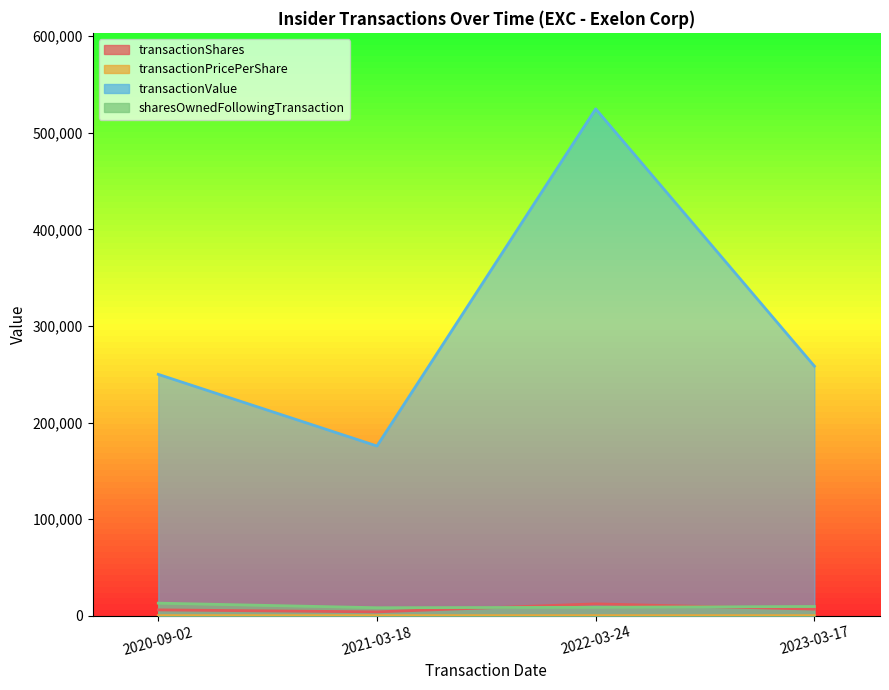

Which label corresponds to the smallest value in the chart?

2023-03-17